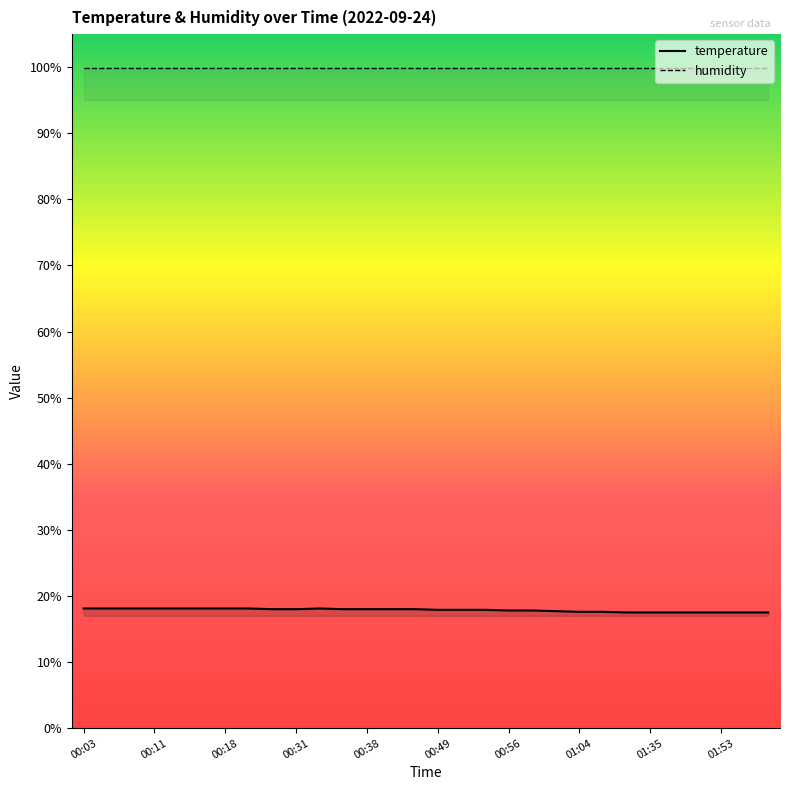

List the series in order of their overall mean, highest first.

humidity, temperature